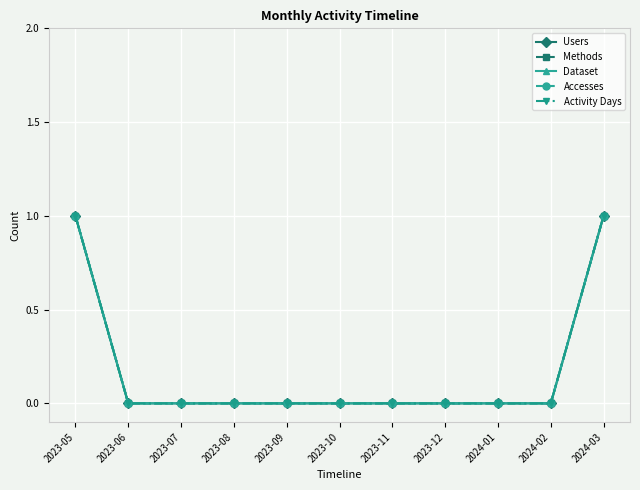

Is this an area chart (filled region under the line)?

No